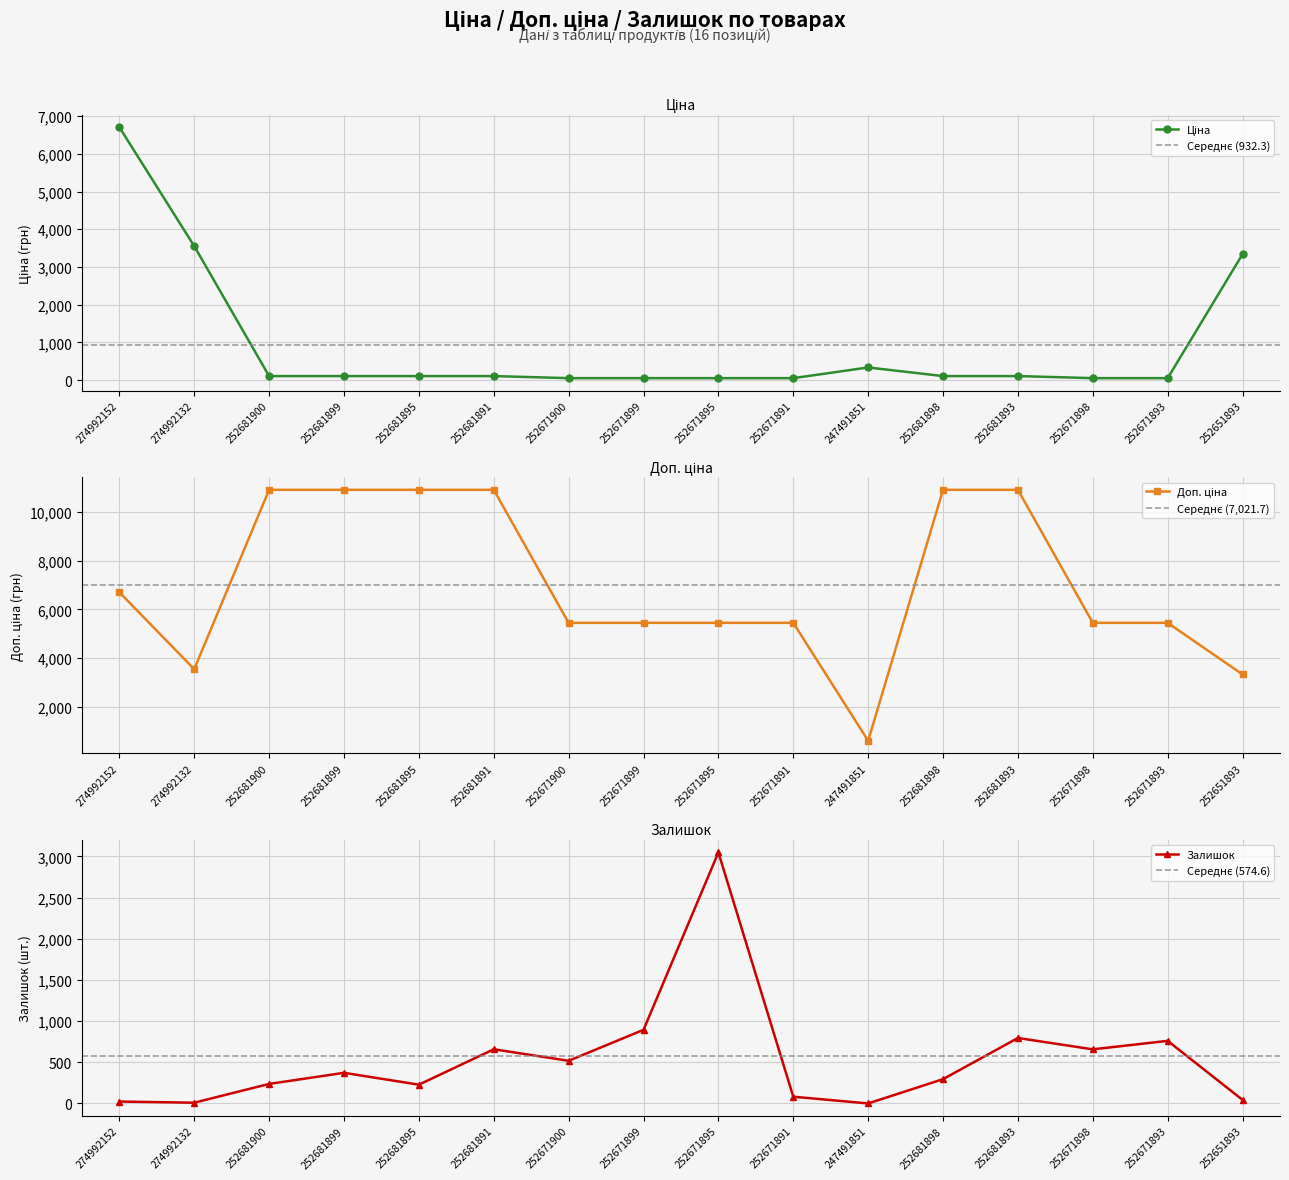

Which has a higher value, 252671895 or 252681900?

252681900